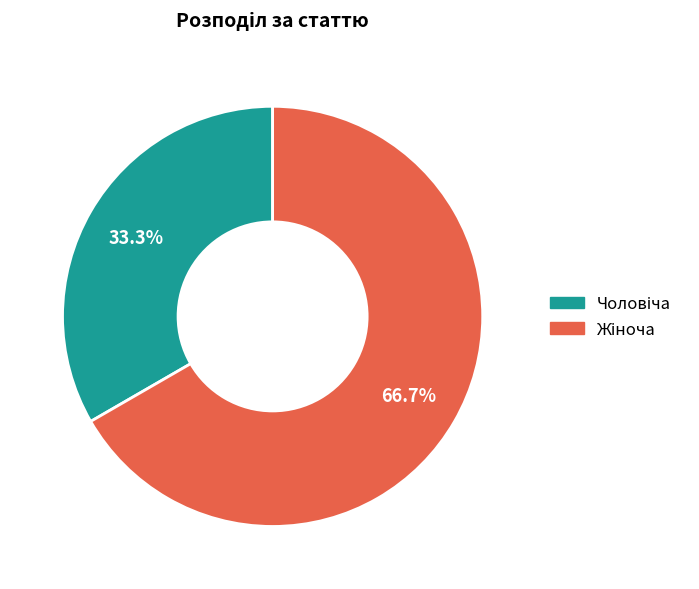

Is there any slice that represents more than half of the pie?

Yes